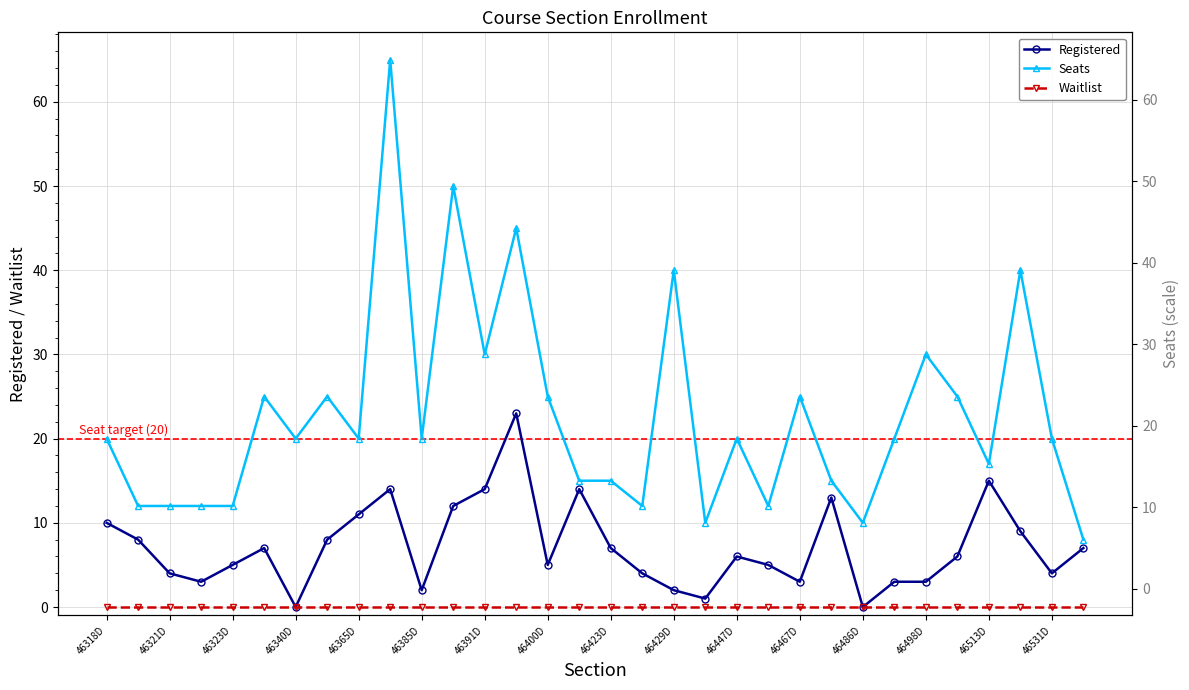

Reading left to right, list all the values displayed in this chart.

Registered: 10	8	4	3	5	7	0	8	11	14	2	12	14	23	5	14	7	4	2	1	6	5	3	13	0	3	3	6	15	9	4	7
Seats: 20	12	12	12	12	25	20	25	20	65	20	50	30	45	25	15	15	12	40	10	20	12	25	15	10	20	30	25	17	40	20	8
Waitlist: 0	0	0	0	0	0	0	0	0	0	0	0	0	0	0	0	0	0	0	0	0	0	0	0	0	0	0	0	0	0	0	0